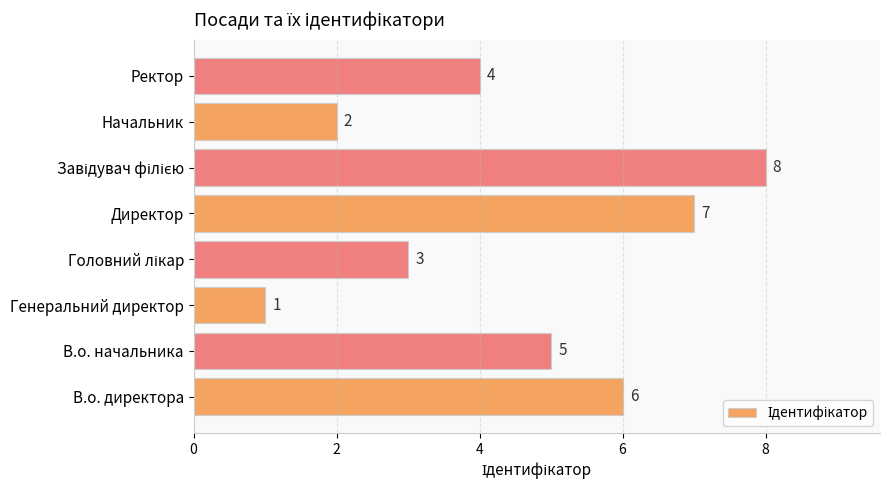

What is the smallest value displayed?

1